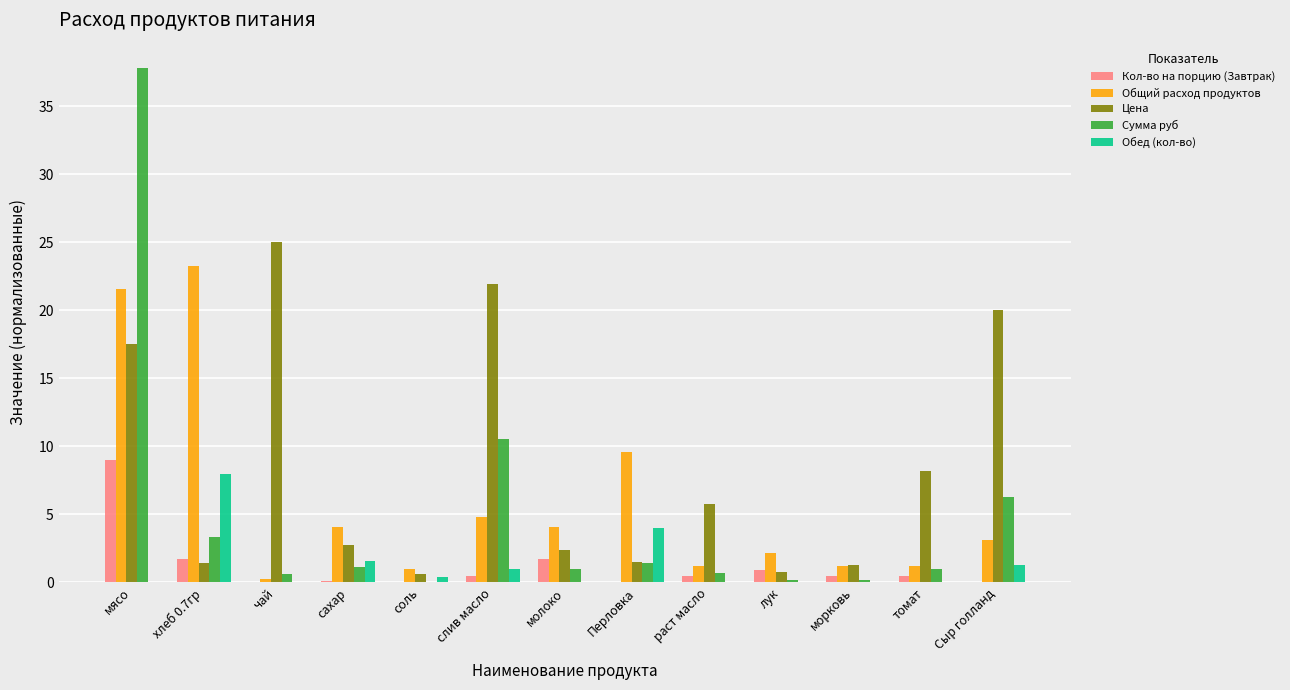

Which series has the largest total across all categories?

Цена